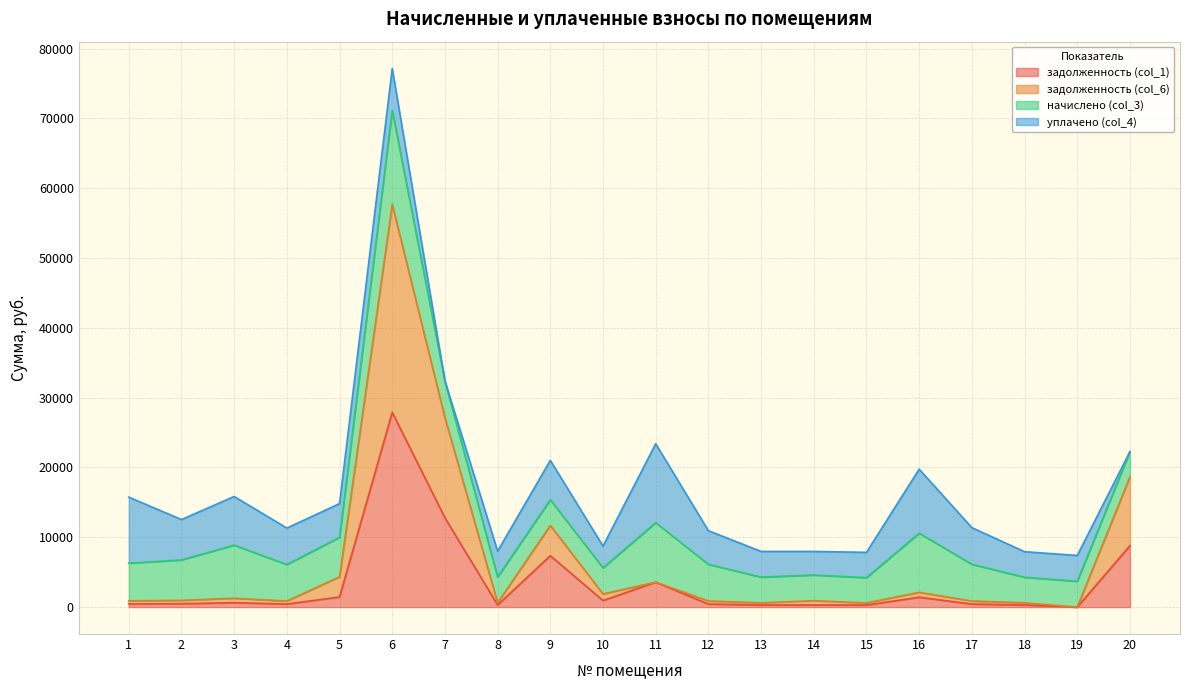

The value of задолженность (col_1) at 7 is 3593.5. True or false?

False